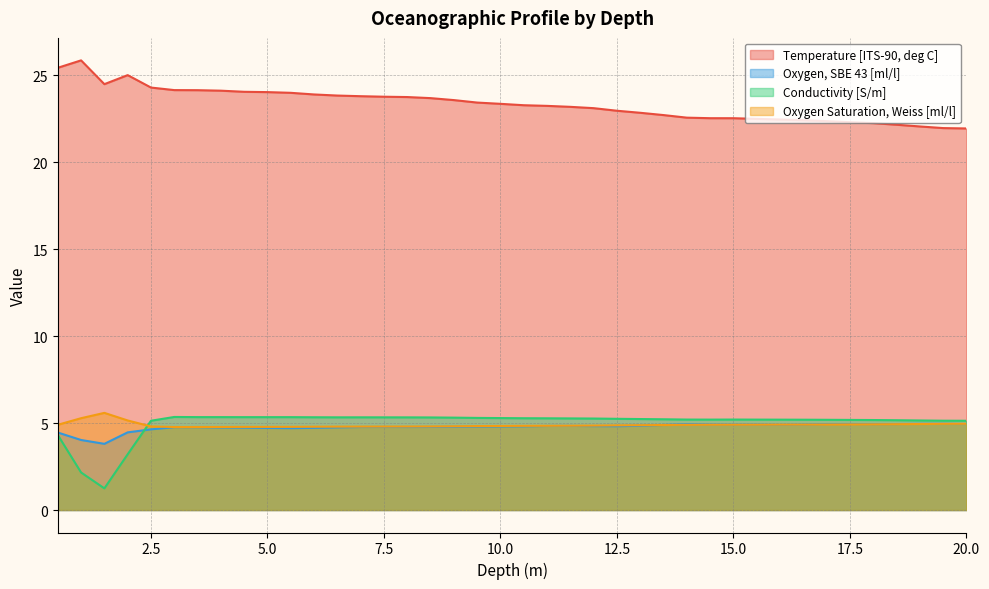

At which label is Oxygen, SBE 43 [ml/l] closest to 4?

1.0